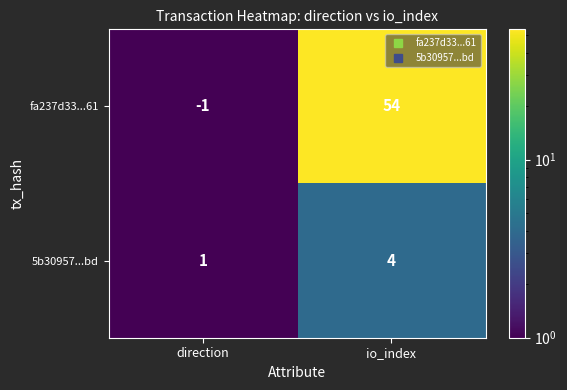

How many data points in fa237d33...61 are less than 54?

1